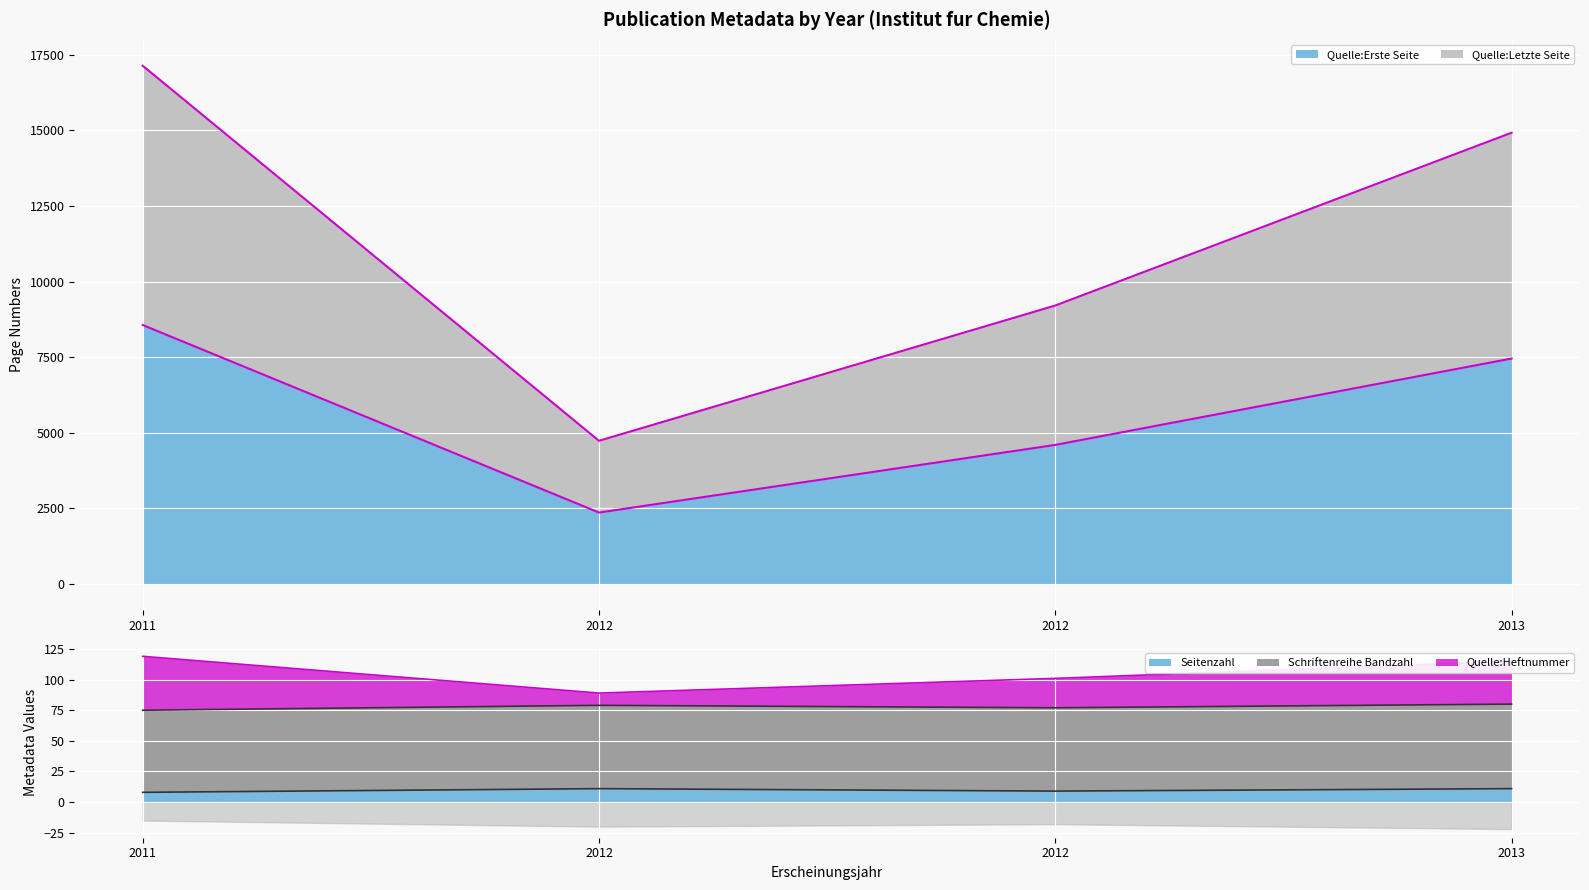

True or false: Quelle:Letzte Seite has a value of 69 at 2011.

False